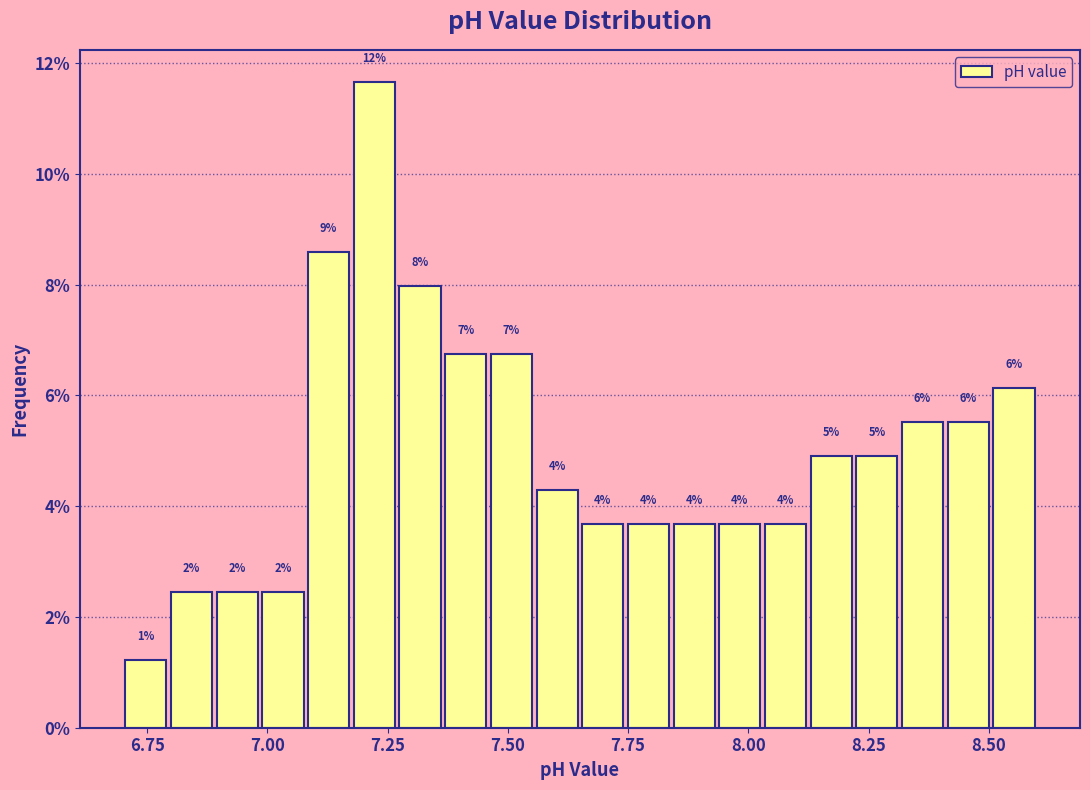

Around what value on the x-axis is the tallest bar? Give the approximate position of its centre, as read against the axis.

7.20